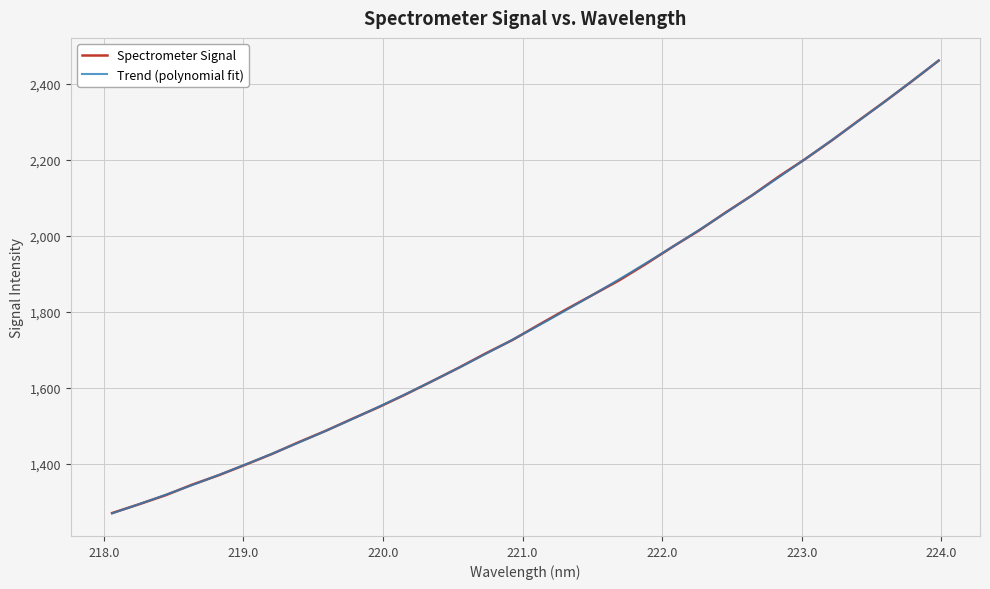

The chart shows a value of 2354.1 at 223.5987. True or false?

True